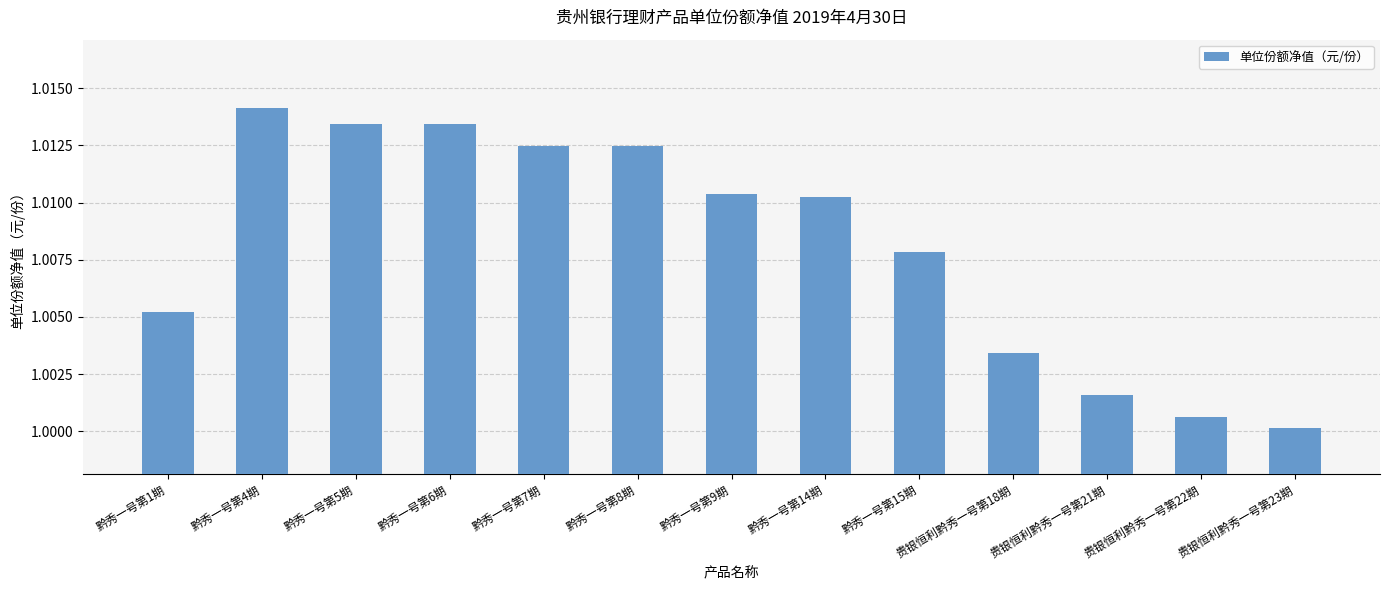

At which category does the chart reach its peak across all series?

黔秀一号第4期